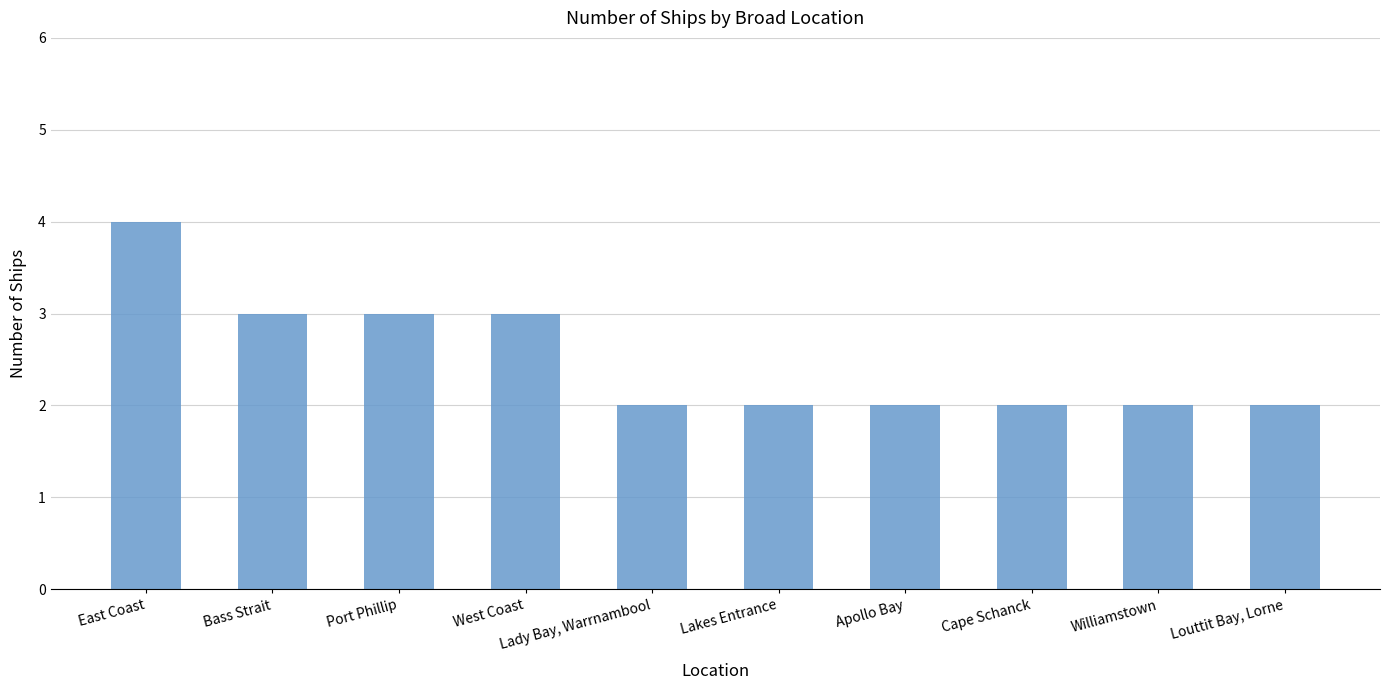

Does the chart contain stacked bars?

No